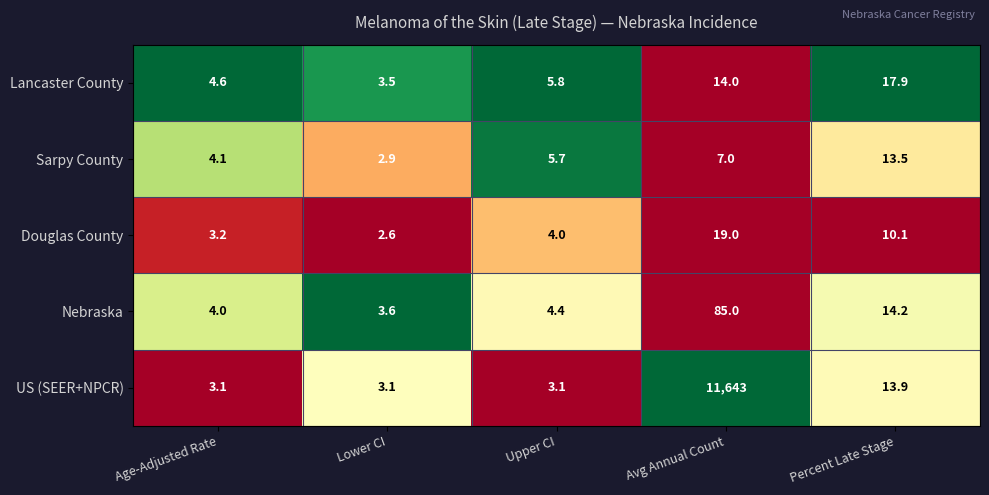

How many data points does each series have?

5